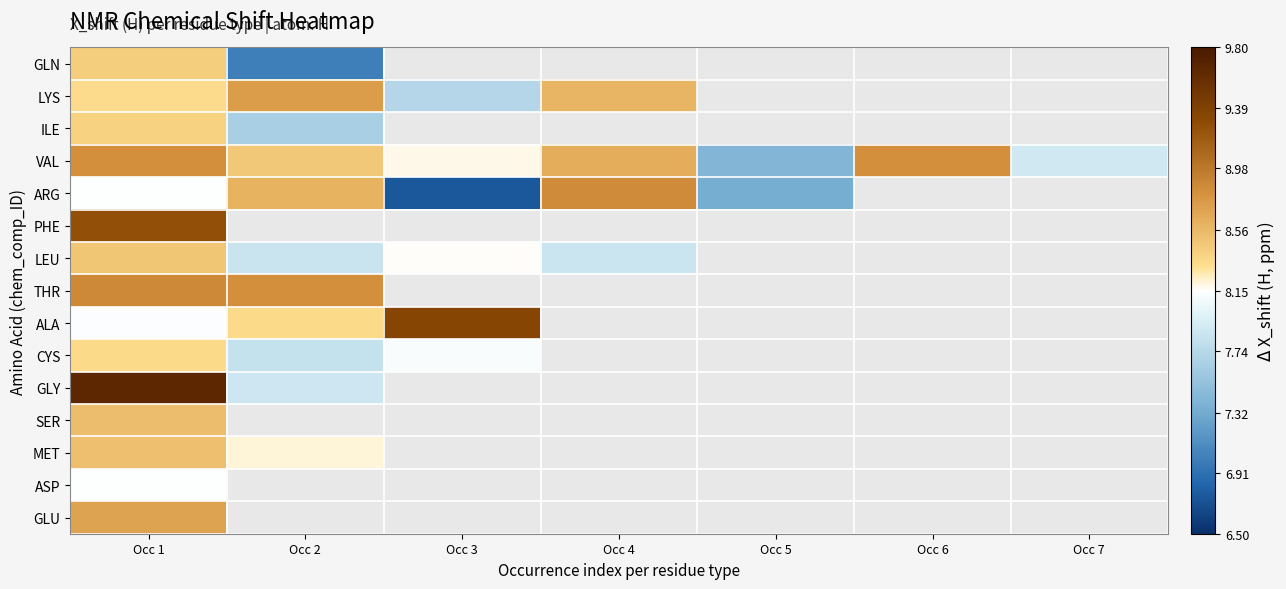

Where is PHE nearest to the value 9?

Occ 1